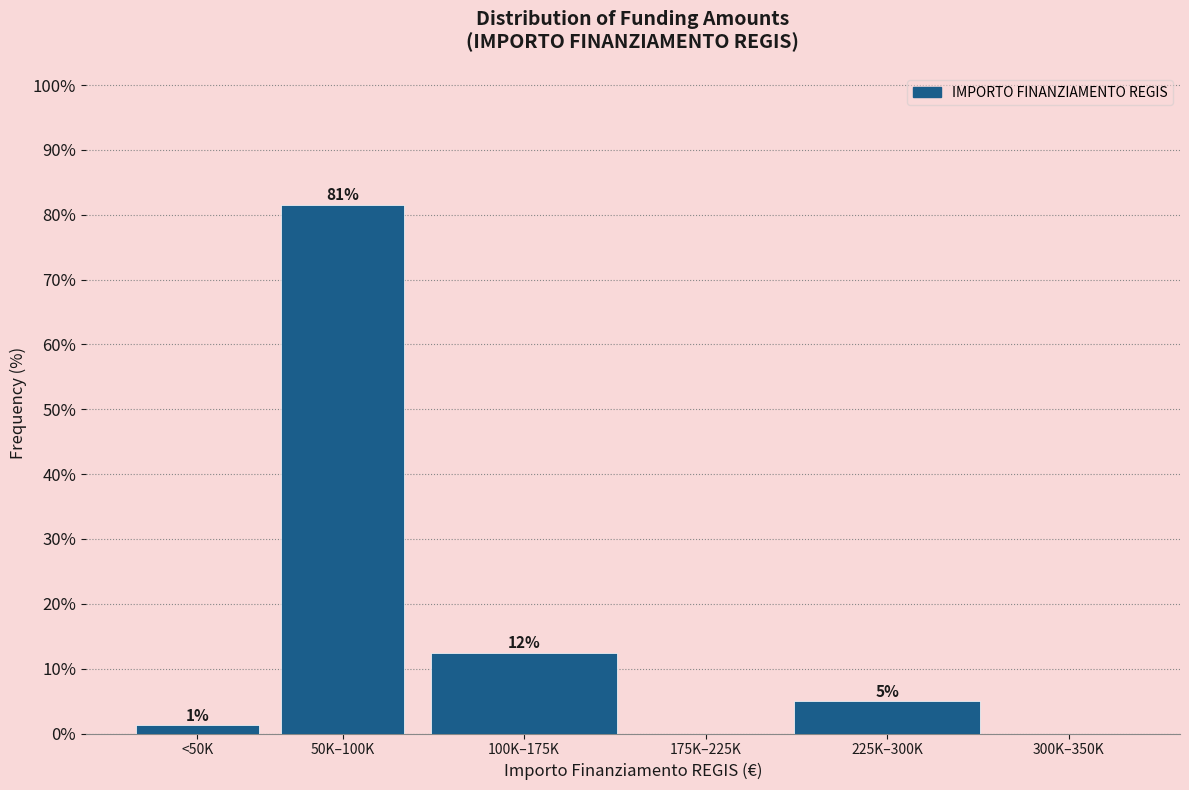

Are the bars horizontal?

No